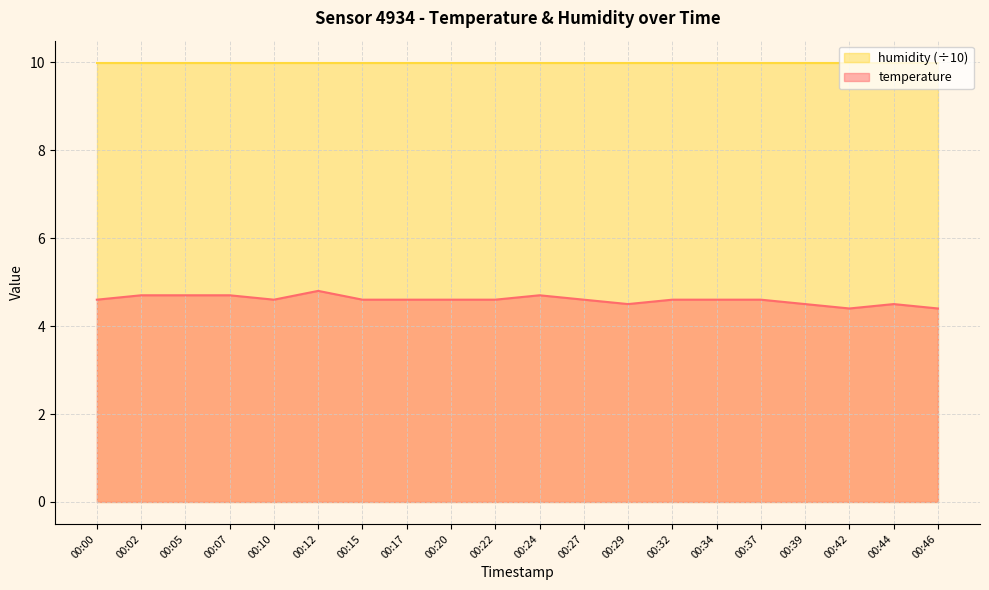

What is the value of the 15th point from the left?

4.6